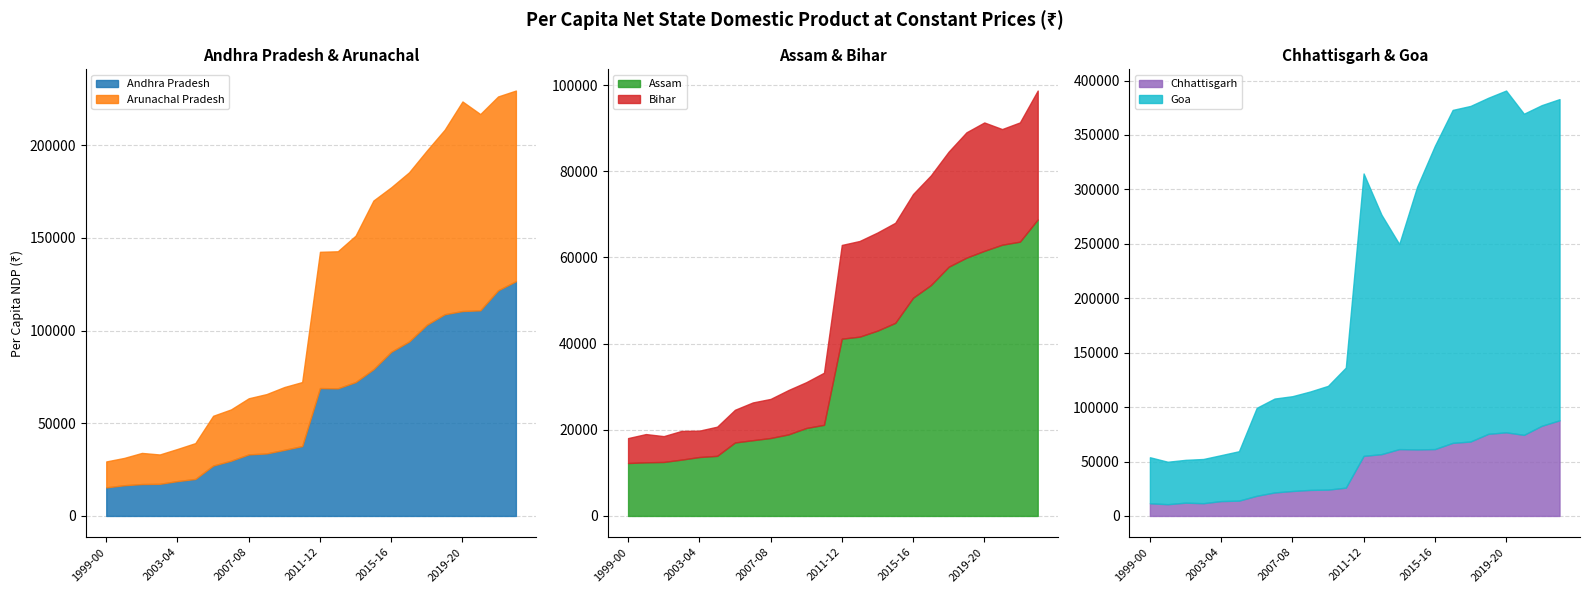

How many lines are shown in the chart?

6